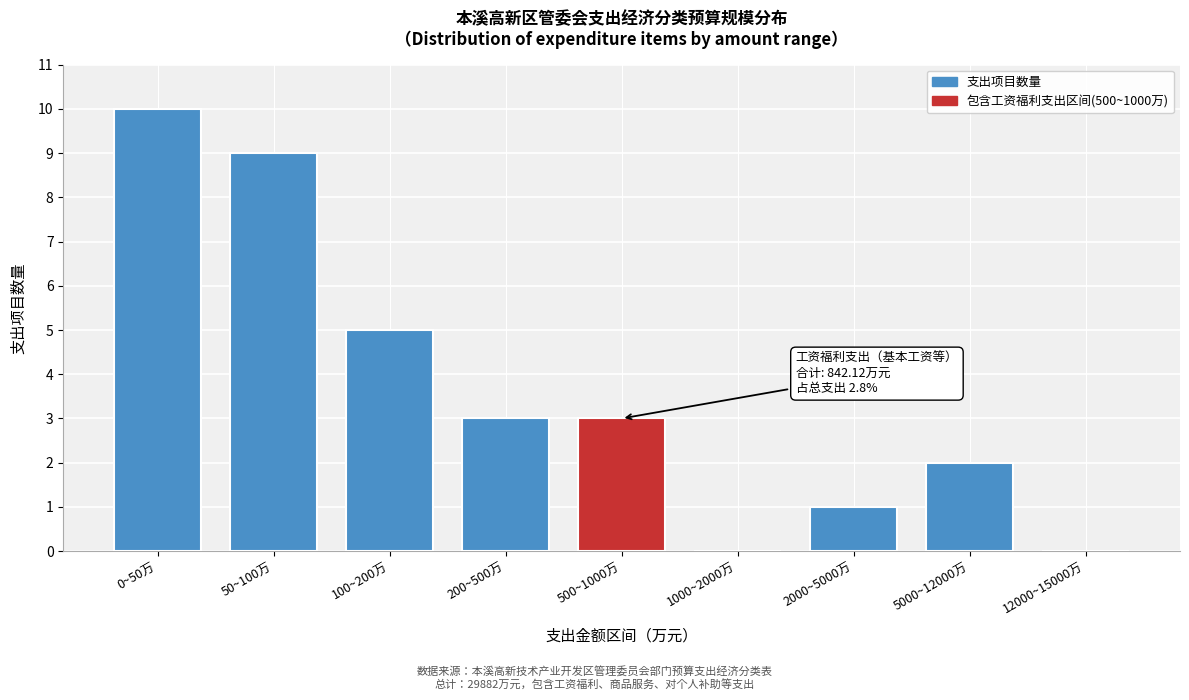

Reading left to right, transcribe all the data shown in this chart.

0~50万=10	50~100万=9	100~200万=5	200~500万=3	500~1000万=3	1000~2000万=0	2000~5000万=1	5000~12000万=2	12000~15000万=0